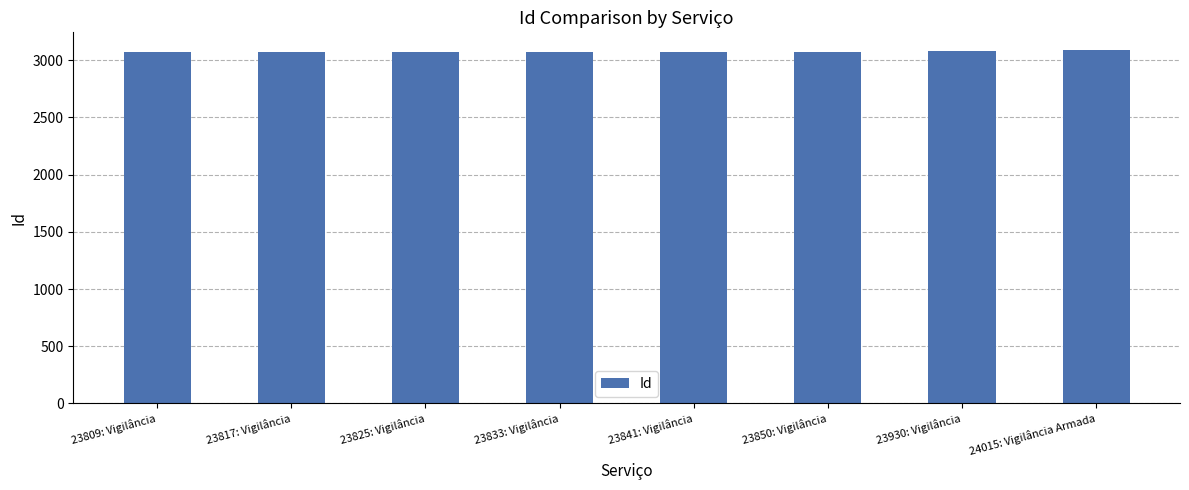

What is the label of the 1st bar from the left?

23809: Vigilância